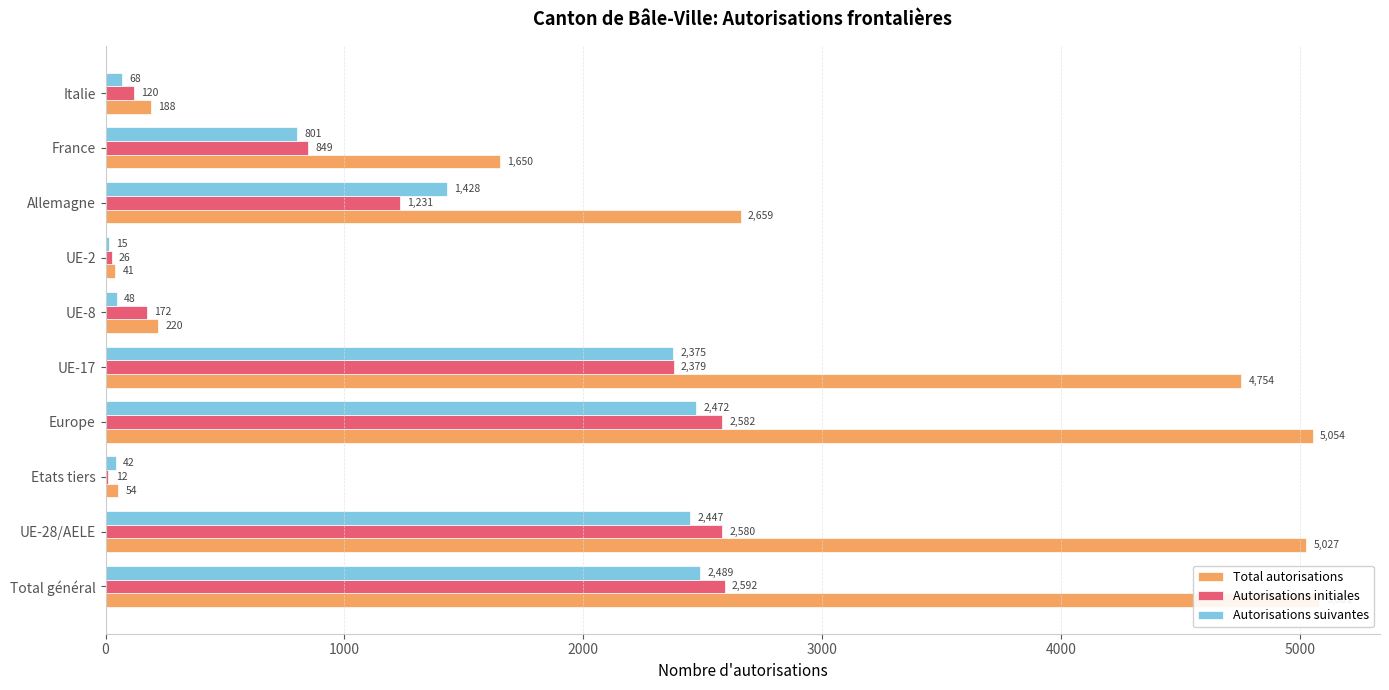

Reading left to right, what are all the values shown in this chart?

Total autorisations: 5081	5027	54	5054	4754	220	41	2659	1650	188
Autorisations initiales: 2592	2580	12	2582	2379	172	26	1231	849	120
Autorisations suivantes: 2489	2447	42	2472	2375	48	15	1428	801	68